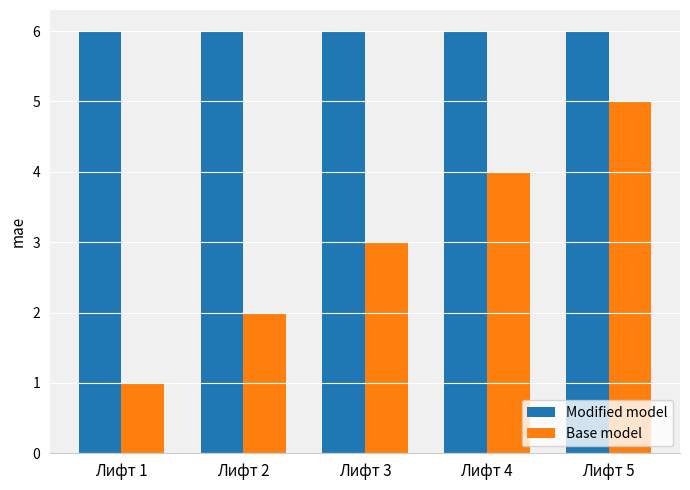

At which category does the chart reach its minimum across all series?

Лифт 1